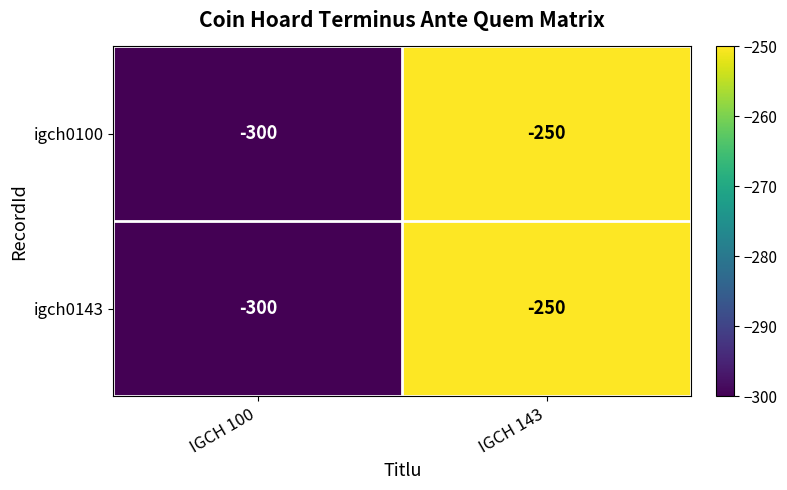

At which category does the chart reach its minimum across all series?

IGCH 100